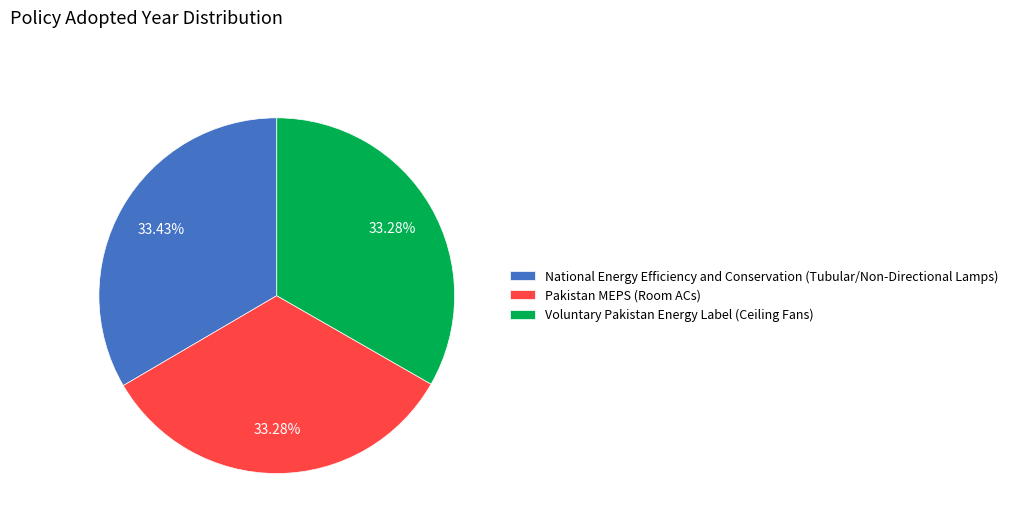

The Pakistan MEPS (Room ACs) slice represents 33% of the pie. True or false?

True